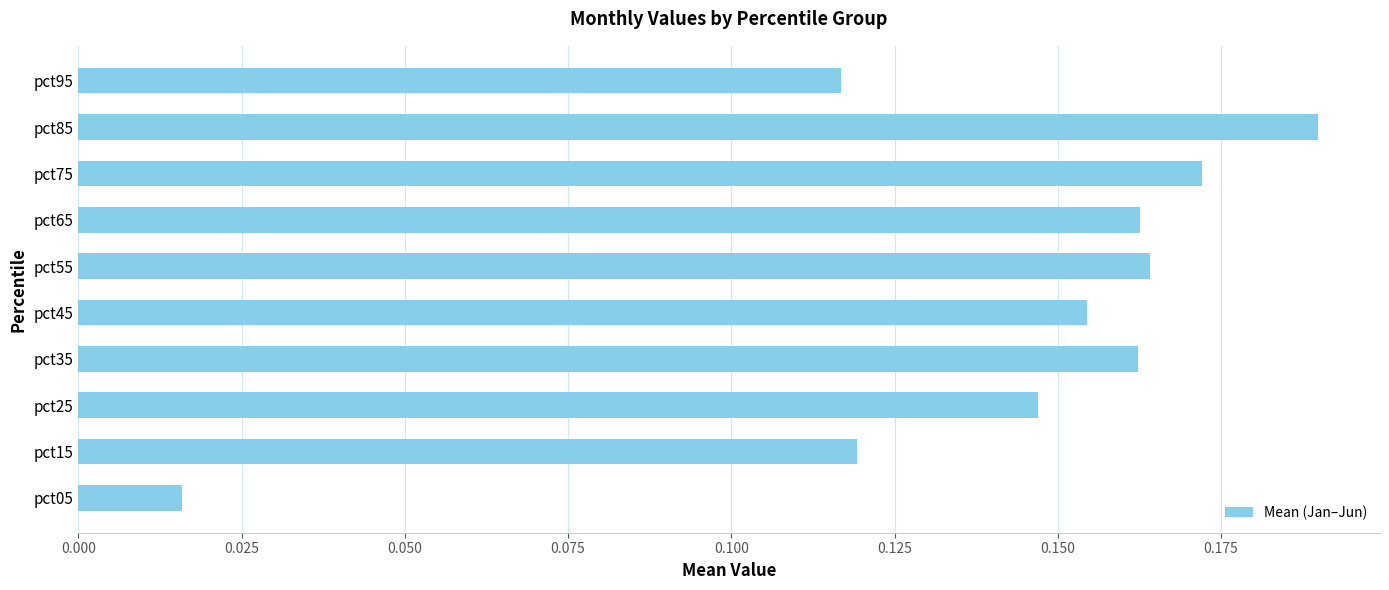

Are the bars grouped side by side (vs. stacked)?

No